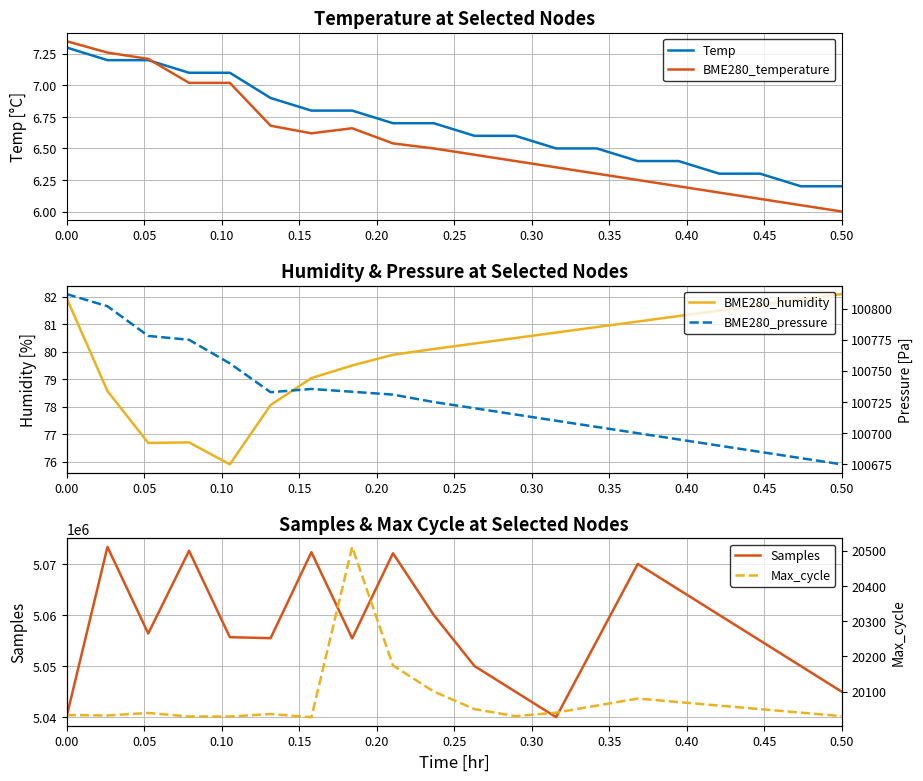

The Temp series shows 7.3 at 0.00. True or false?

True